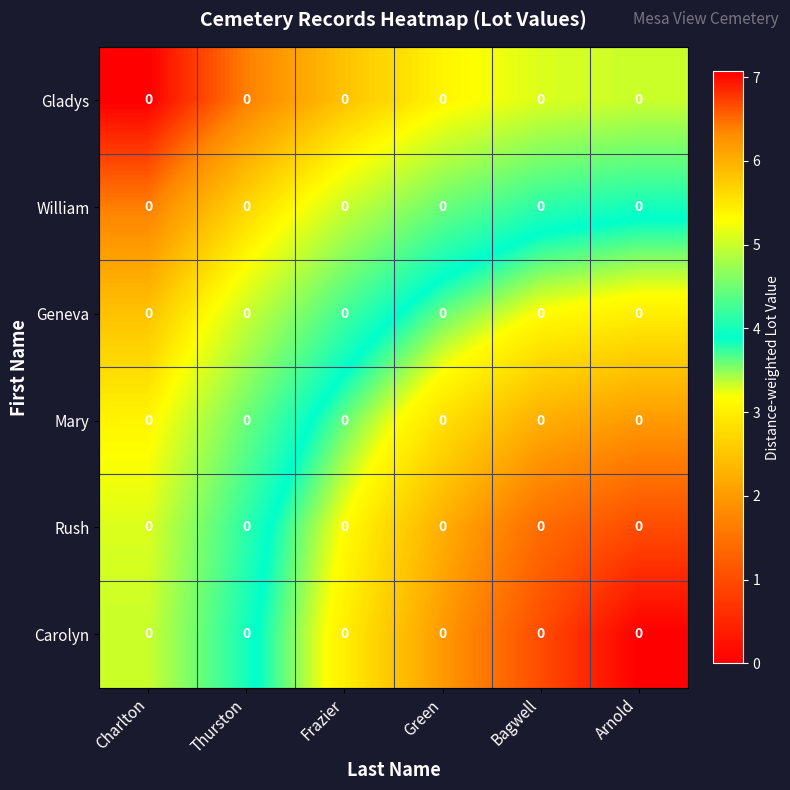

Is it true that Mary equals 7.9 at Charlton?

False